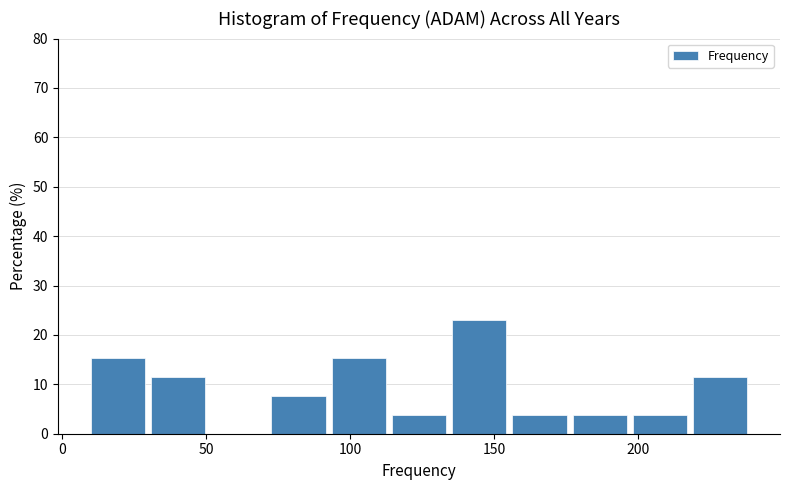

Which range on the x-axis has the tallest bar?

135 to 155